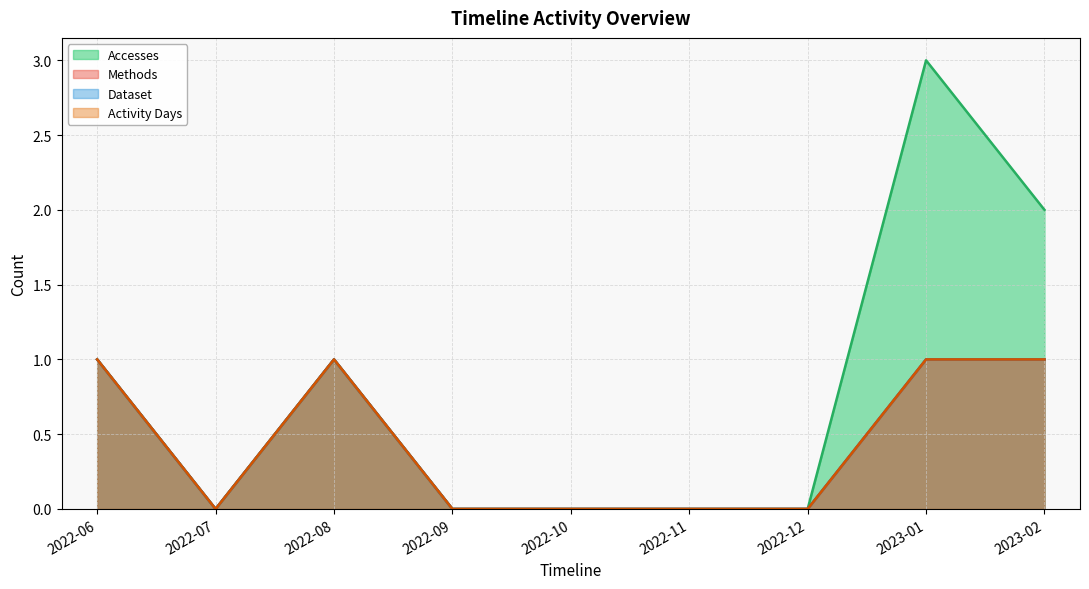

What position from the left is 2023-01?

8